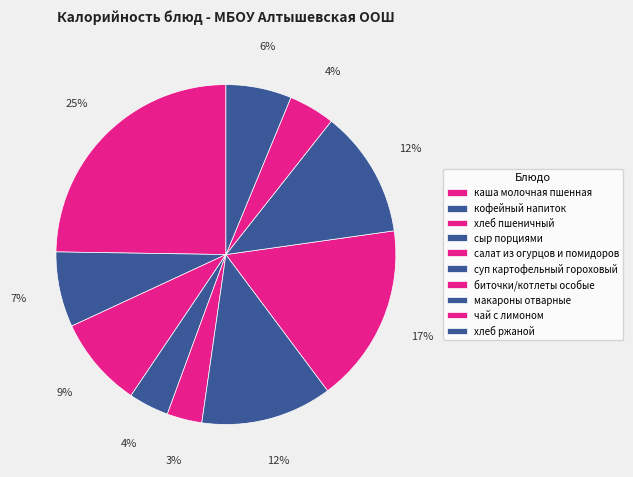

Is чай с лимоном the majority of the pie?

No